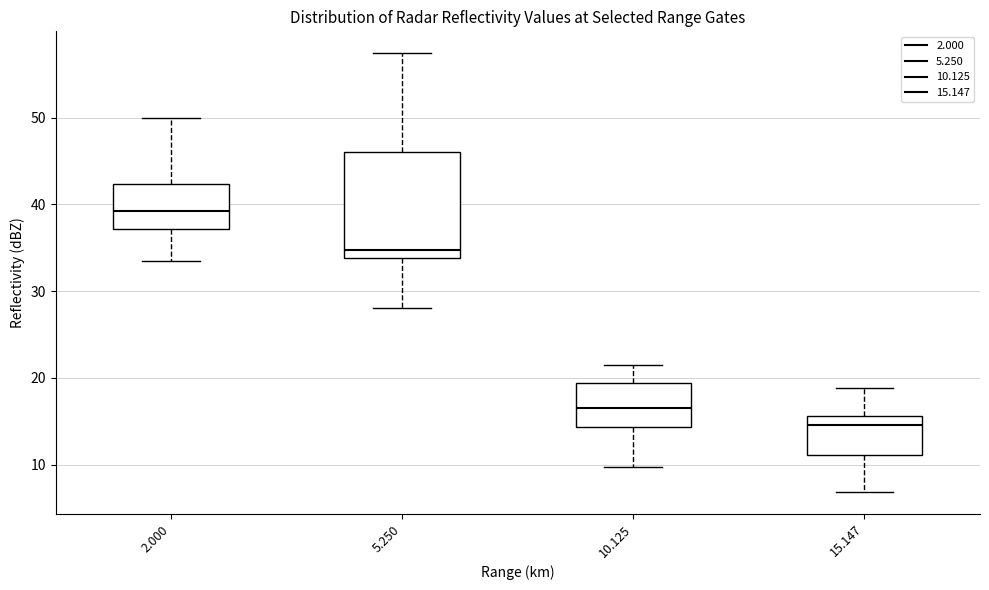

Where is the lower edge of the box at x = 5.250 on the y-axis? The values are not printed on the chart, so give them approximately, as read against the axis.

34